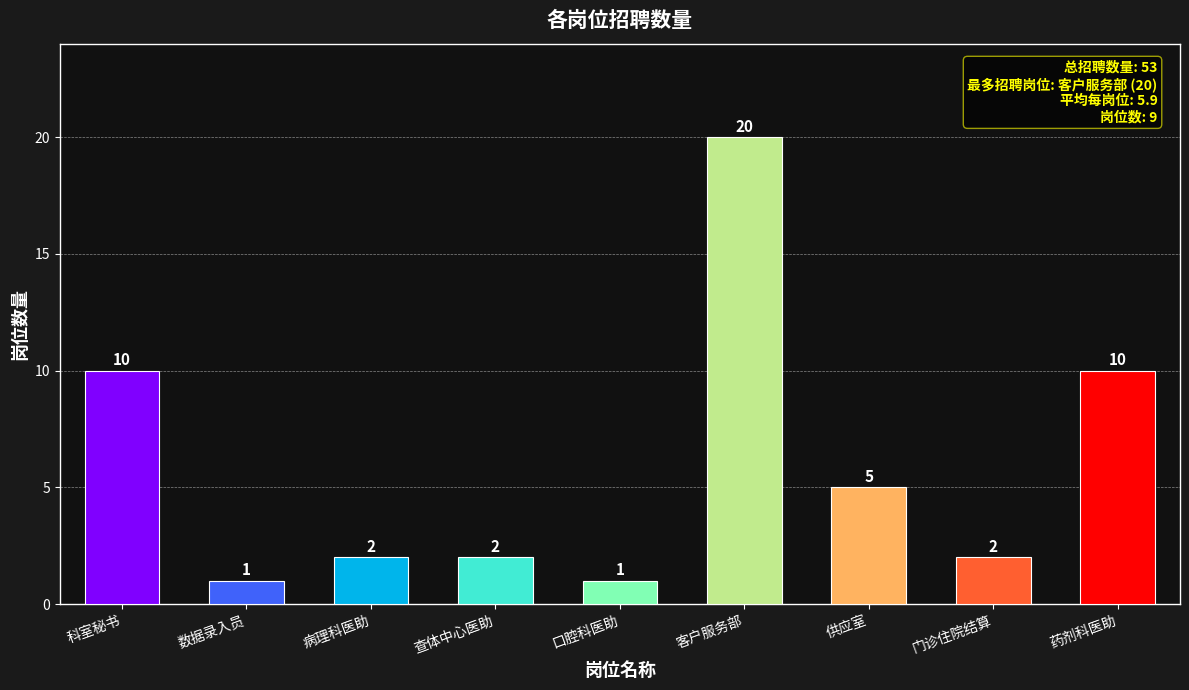

What position from the left is 科室秘书?

1